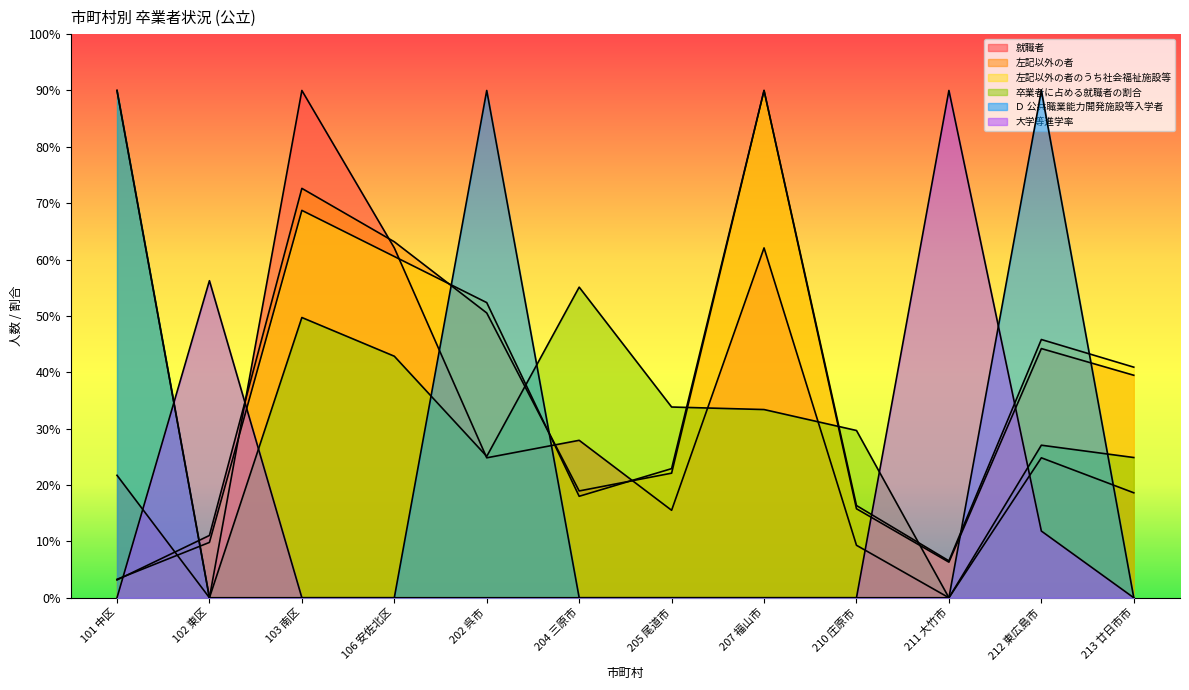

True or false: 就職者 and 卒業者に占める就職者の割合 intersect in this chart.

True